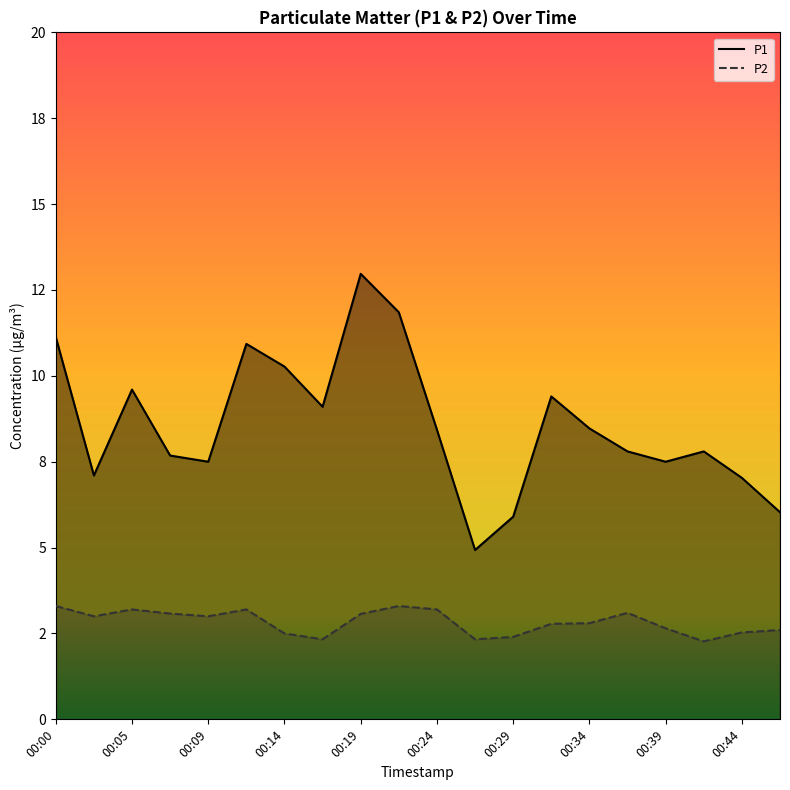

What is the difference between the maximum and second lowest values in the P1 series?

7.1